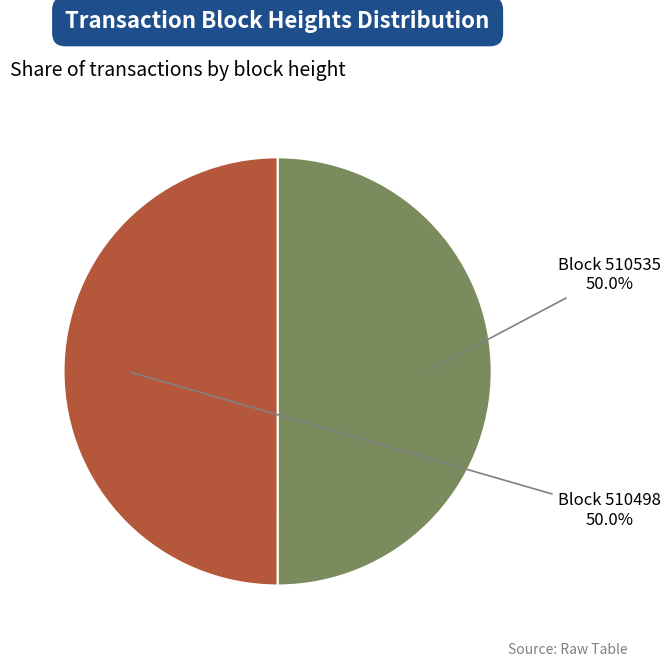

Count the number of slices in the pie.

2